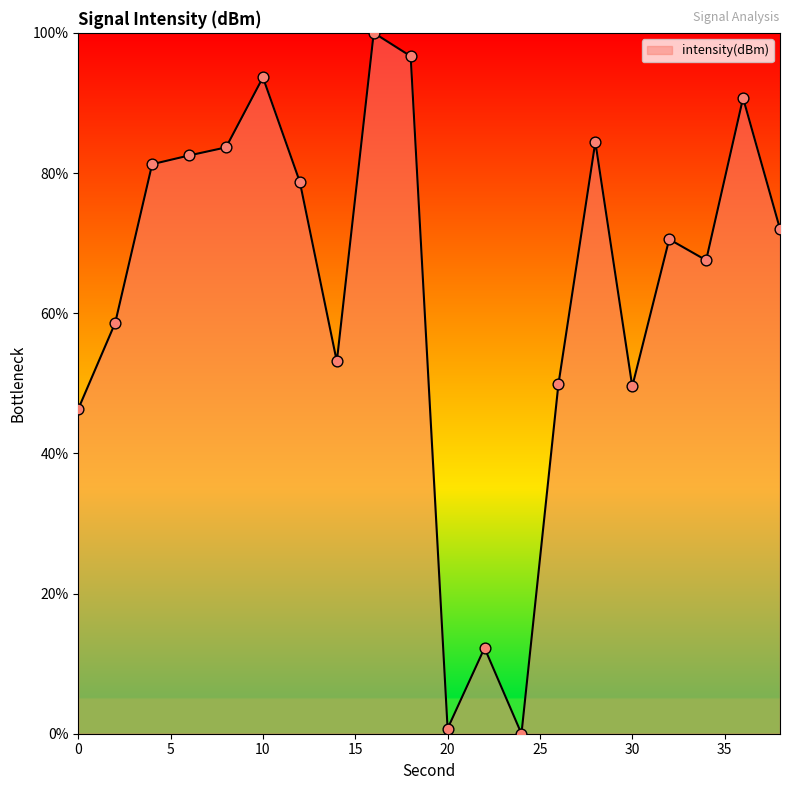

What is the difference between the maximum and minimum values?

100.0